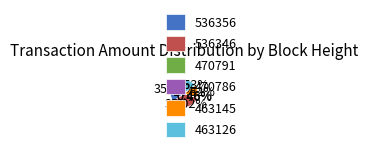

Approximately how many times larger is the value at 463145 compared to 463126?

1.0